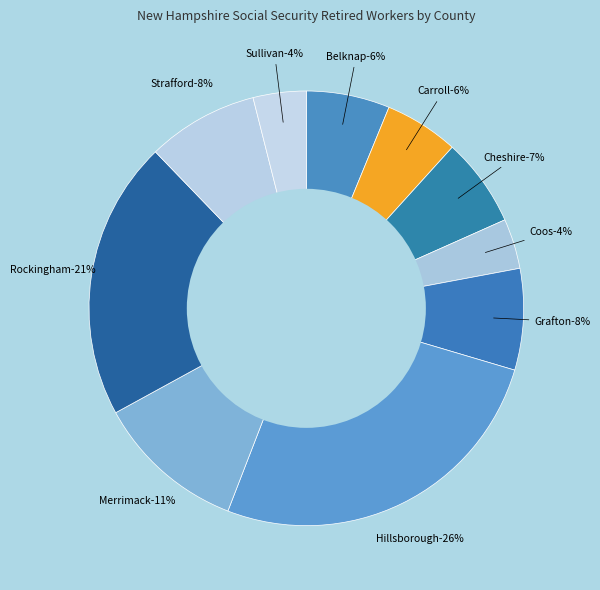

To the nearest percent, what is the average slice percentage?

10%